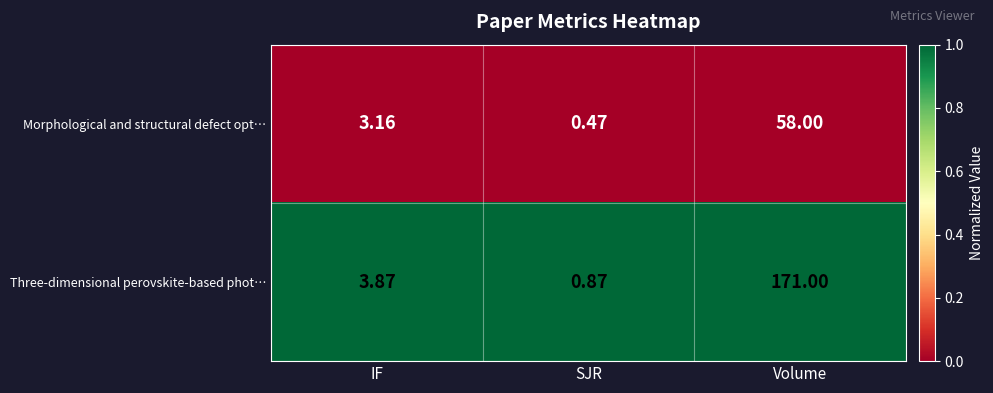

At which label is Three-dimensional perovskite-based phot… closest to 85?

IF